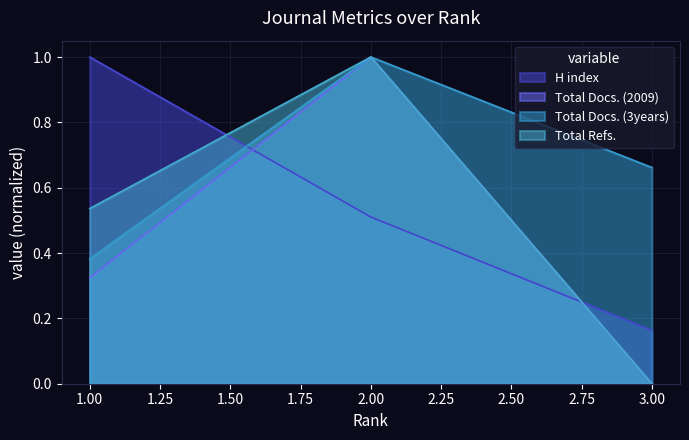

What is the total value across all series at 1?

2.2